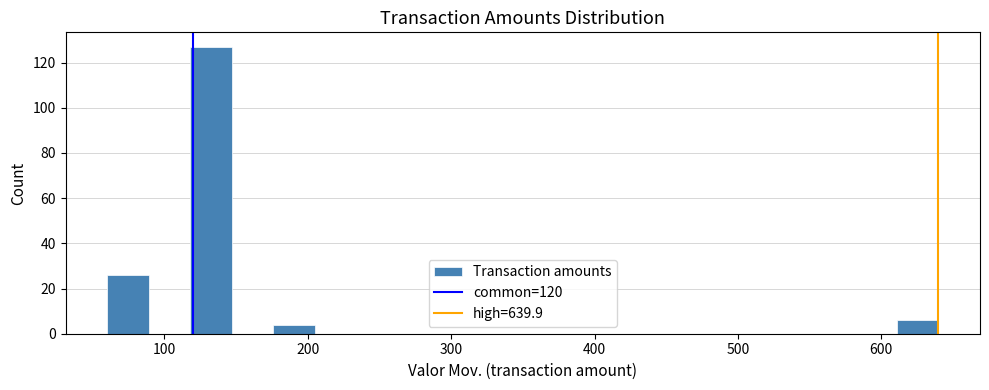

Read against the x-axis, roughly where is the centre of the tallest bar?

130